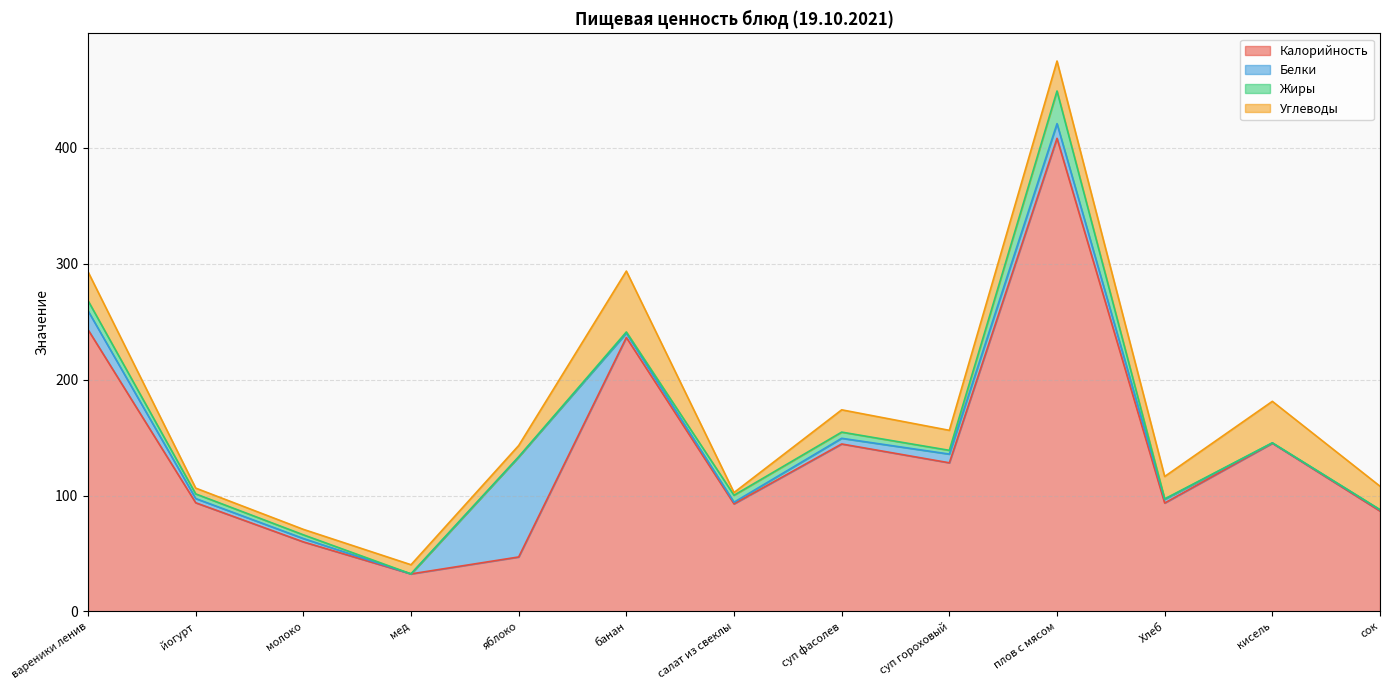

How many data points does each series have?

13